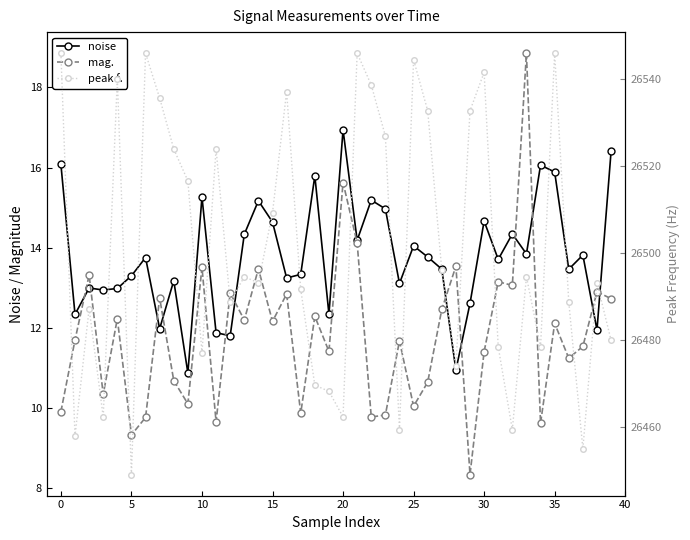

True or false: noise and mag. cross at least once.

True